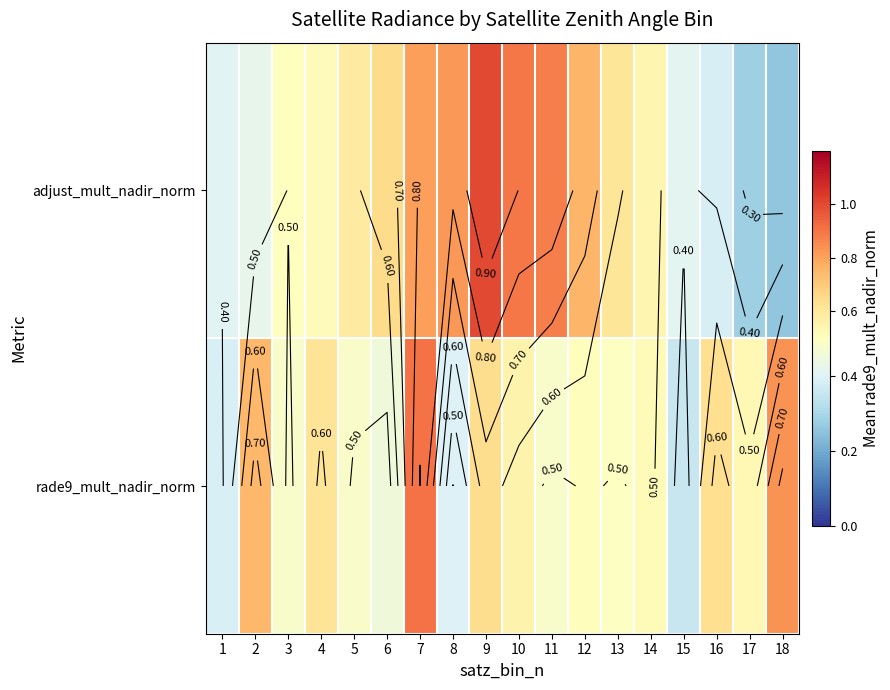

The adjust_mult_nadir_norm series shows 0.2 at 4. True or false?

False